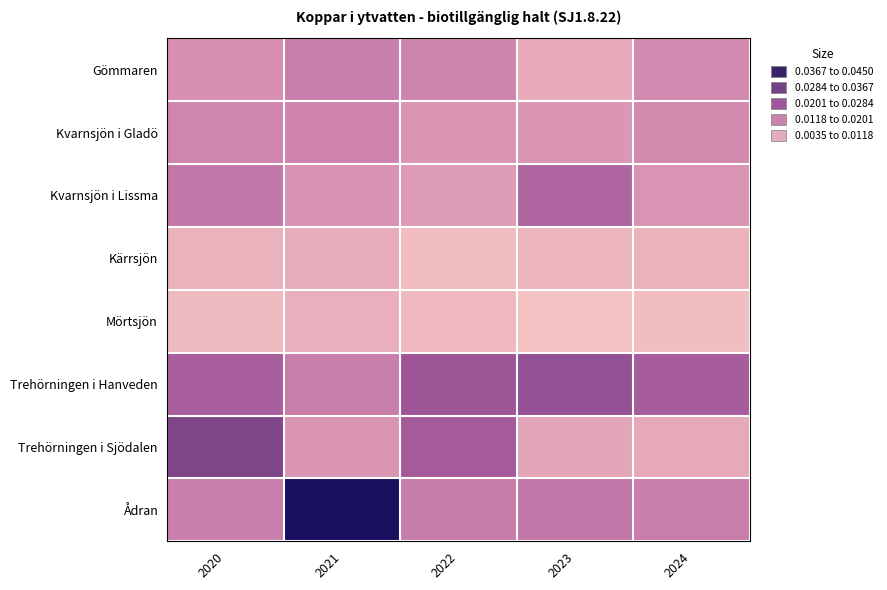

List the series in order of their peak value, lowest first.

Mörtsjön, Kärrsjön, Kvarnsjön i Gladö, Gömmaren, Kvarnsjön i Lissma, Trehörningen i Hanveden, Trehörningen i Sjödalen, Ådran